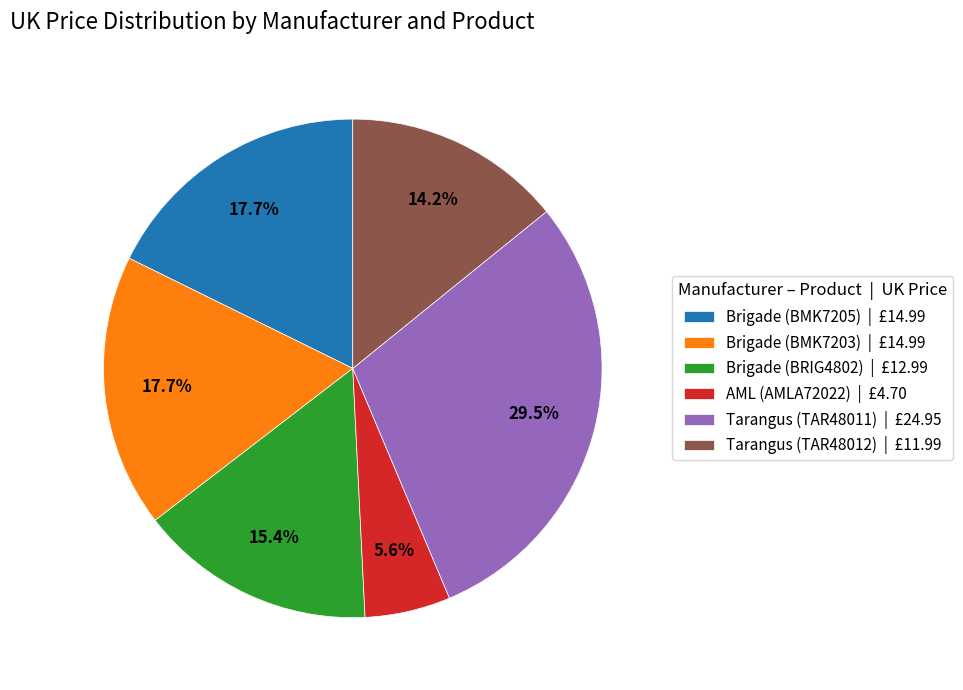

How many slices are in this pie chart?

6